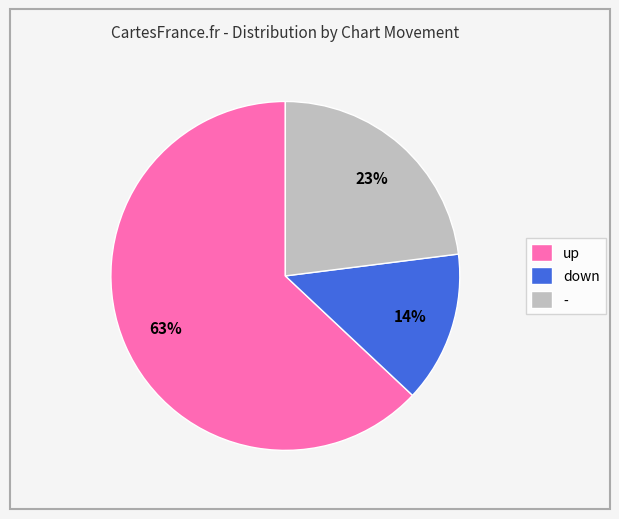

Does up account for over 50% of the chart?

Yes